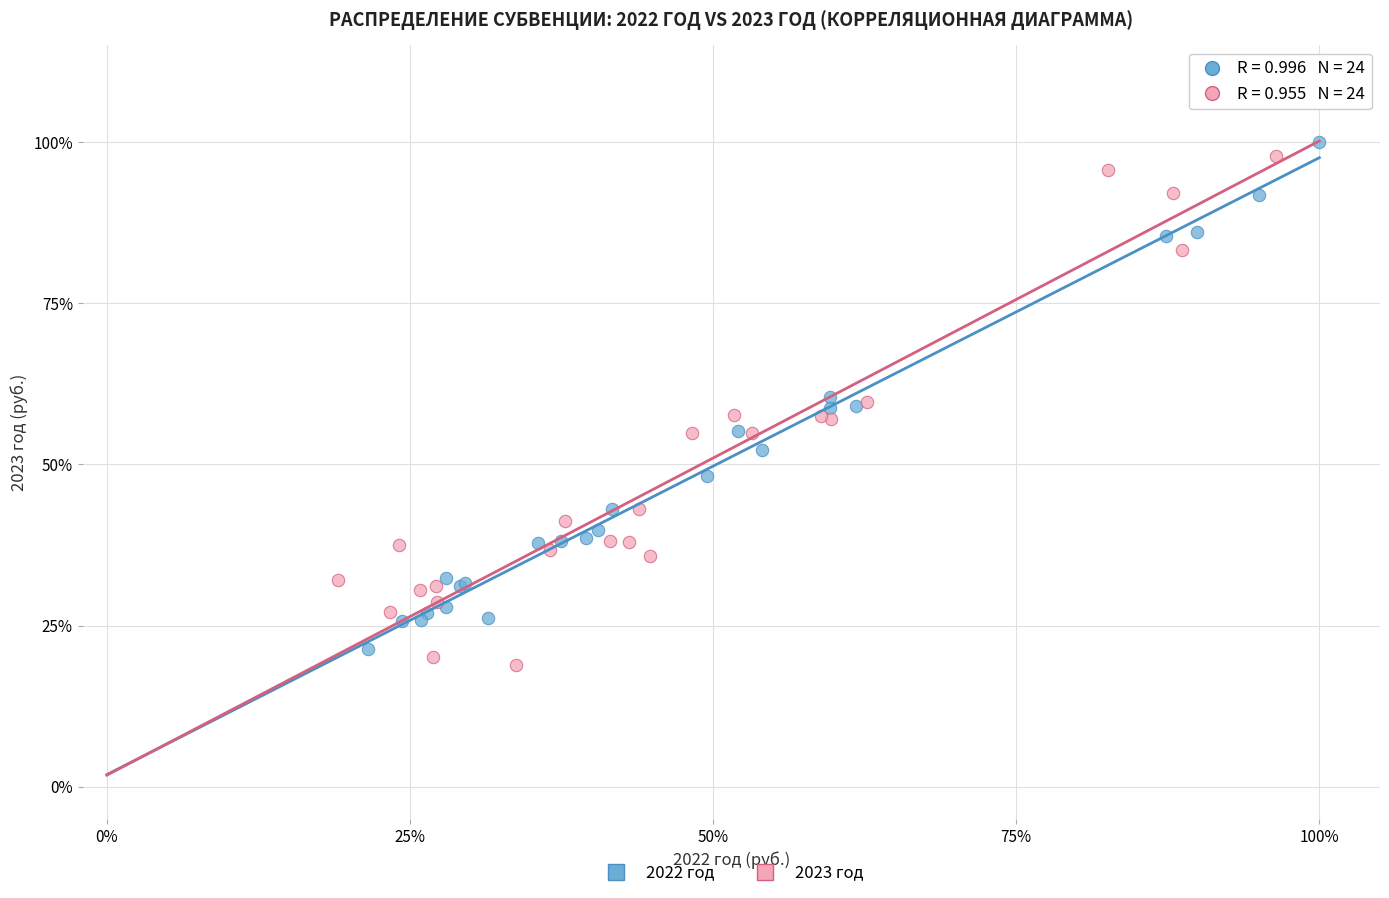

Which series contains the highest Y value?

2022 год